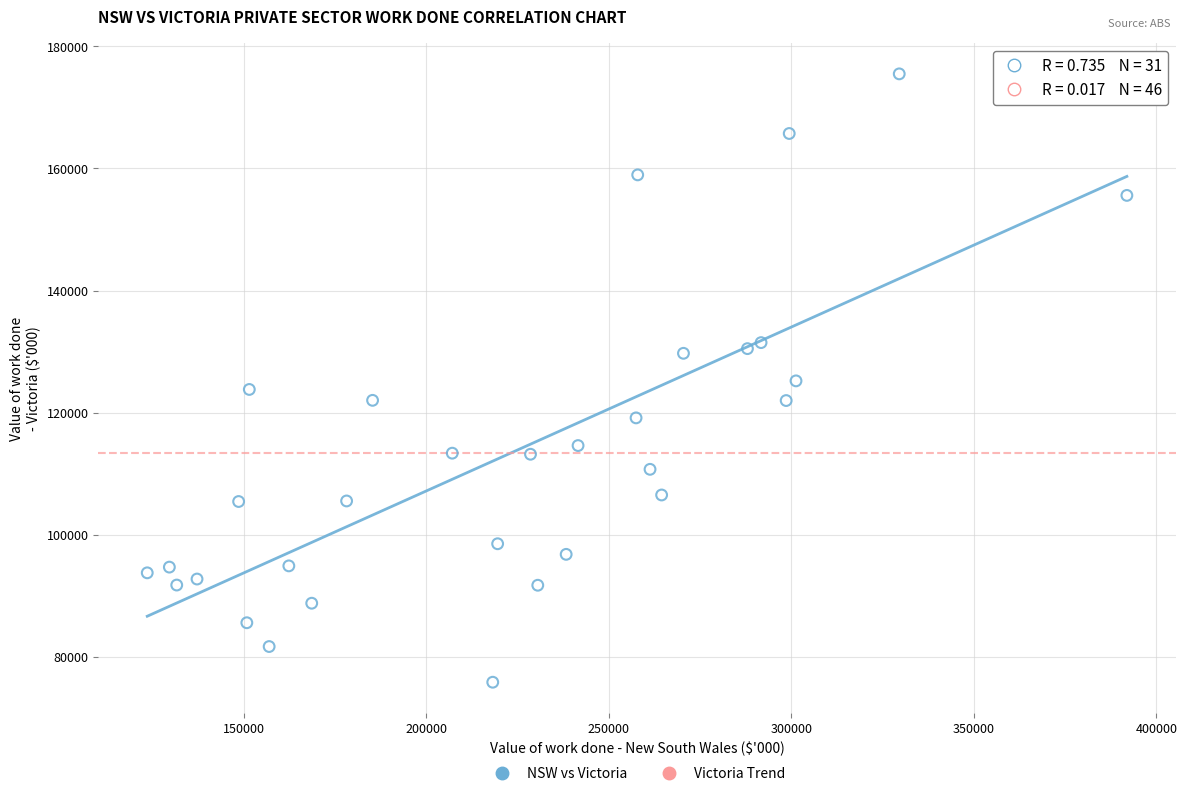

What is the range of X values (max minus min)?

268307